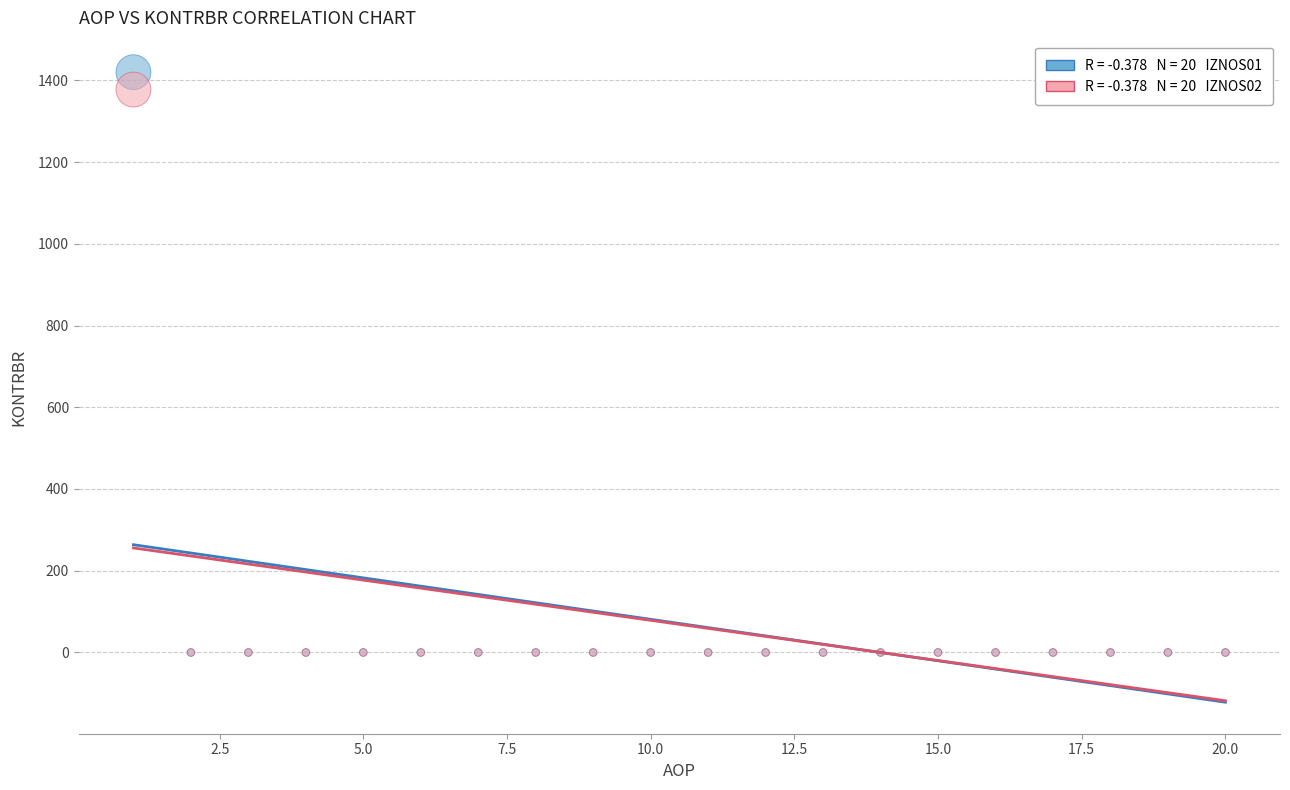

Across all series, what Y value is closest to 709?

1377.3